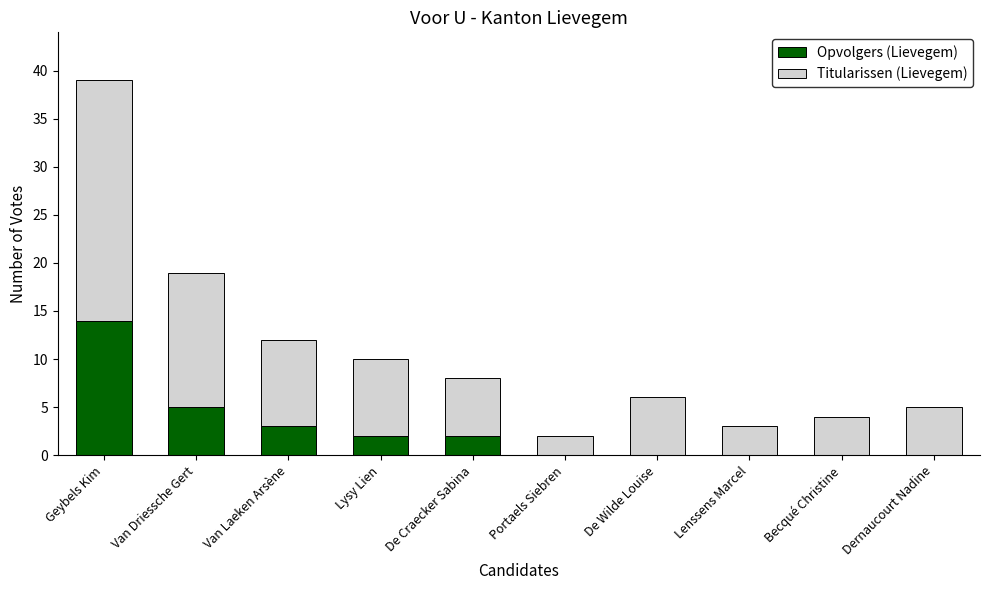

At which category is the sum across all series the highest?

Geybels Kim